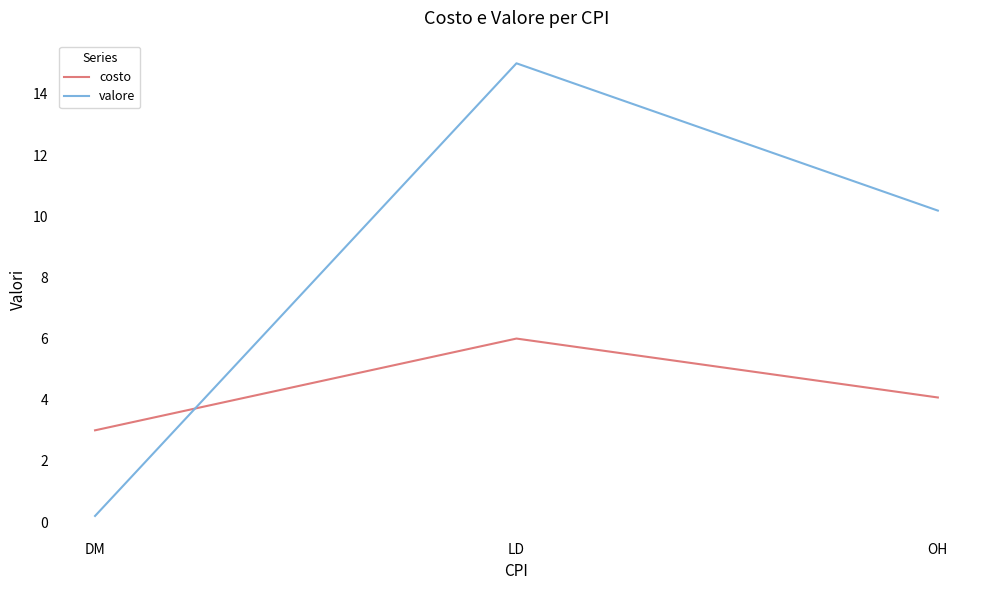

Where does the valore series first go above 10?

LD